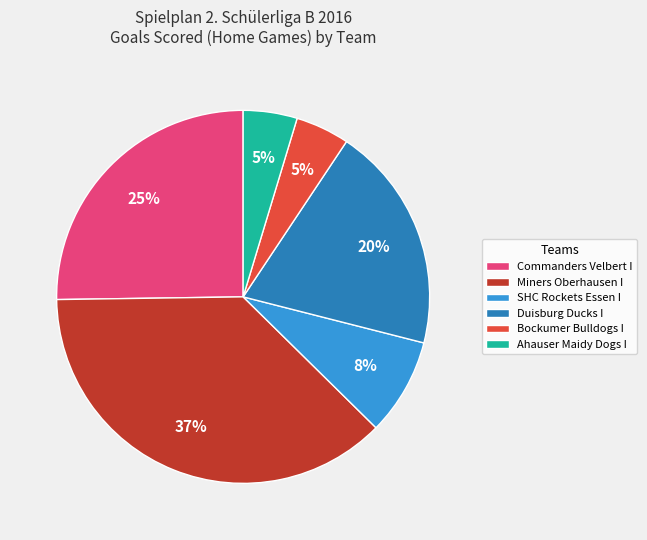

The Ahauser Maidy Dogs I slice represents 5% of the pie. True or false?

True